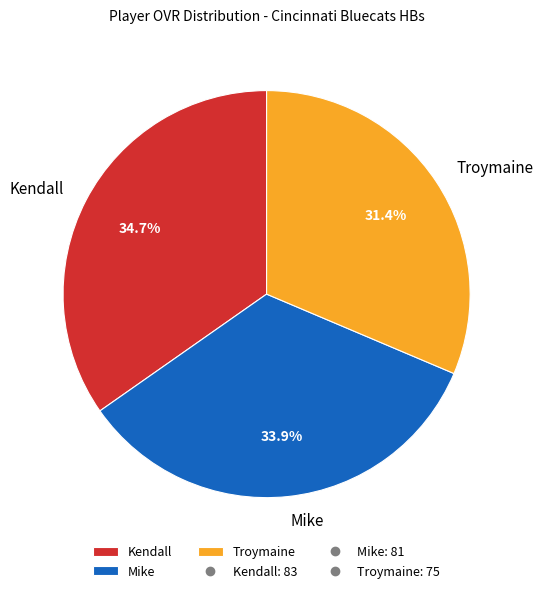

To the nearest percent, what percentage of the pie is Troymaine?

31%